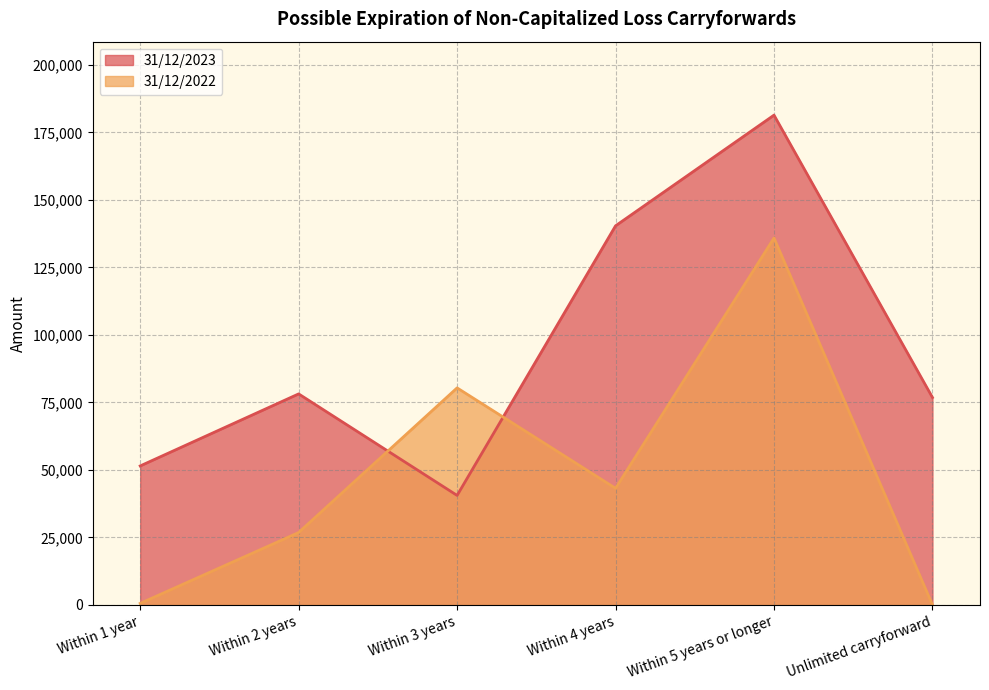

Reading right to left, what are all the values shown in this chart?

31/12/2023: Unlimited carryforward=76835	Within 5 years or longer=181428	Within 4 years=140430	Within 3 years=40565	Within 2 years=78168	Within 1 year=51485
31/12/2022: Unlimited carryforward=16	Within 5 years or longer=135913	Within 4 years=43195	Within 3 years=80394	Within 2 years=26820	Within 1 year=572